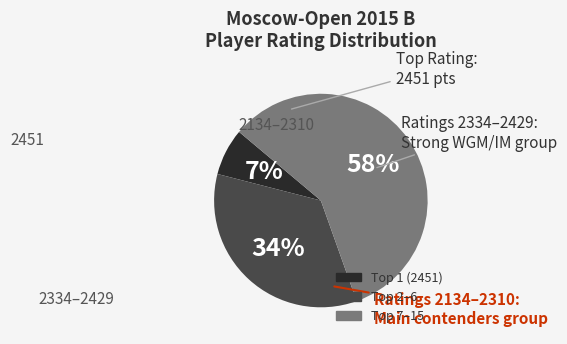

To the nearest percent, what is the average slice percentage?

33%